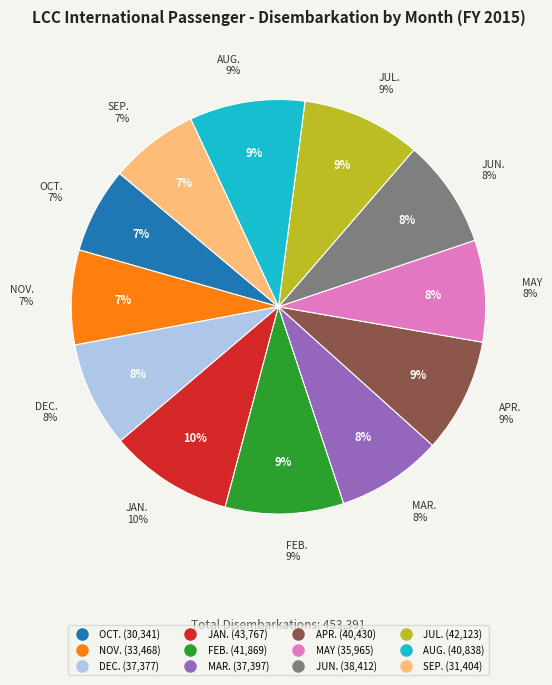

How many segments does this pie chart have?

12